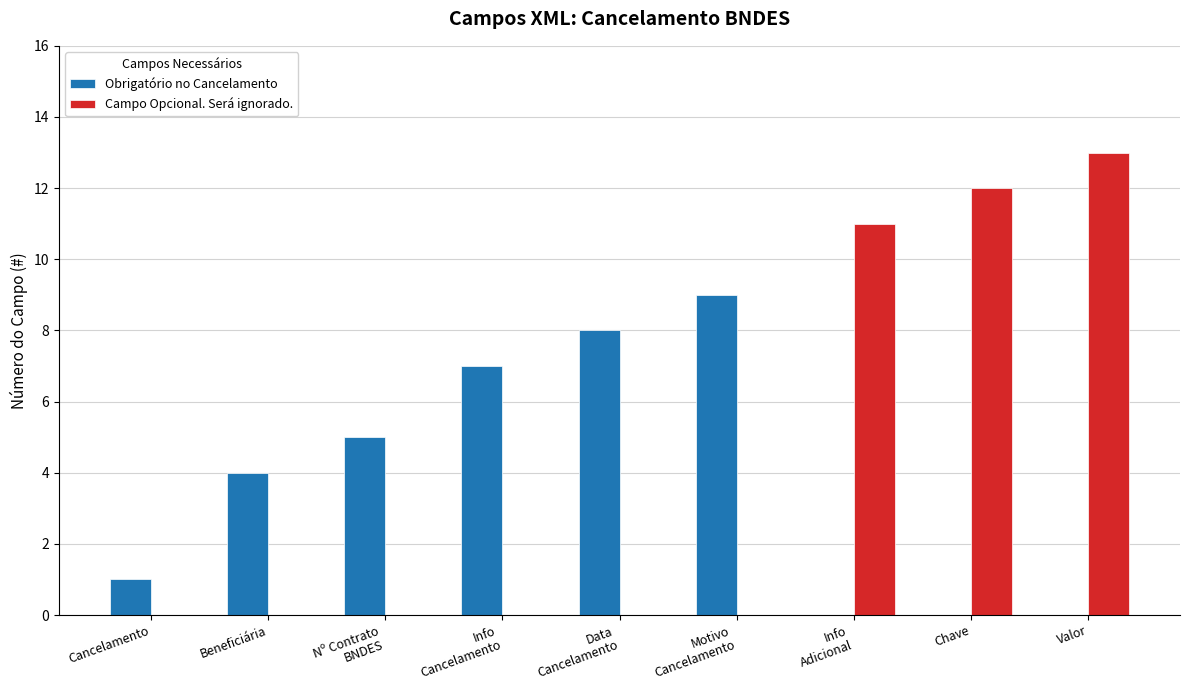

Reading left to right, what are all the values shown in this chart?

Obrigatório no Cancelamento: Cancelamento=1	Beneficiária=4	Nº Contrato
BNDES=5	Info
Cancelamento=7	Data
Cancelamento=8	Motivo
Cancelamento=9	Info
Adicional=0	Chave=0	Valor=0
Campo Opcional. Será ignorado.: Cancelamento=0	Beneficiária=0	Nº Contrato
BNDES=0	Info
Cancelamento=0	Data
Cancelamento=0	Motivo
Cancelamento=0	Info
Adicional=11	Chave=12	Valor=13